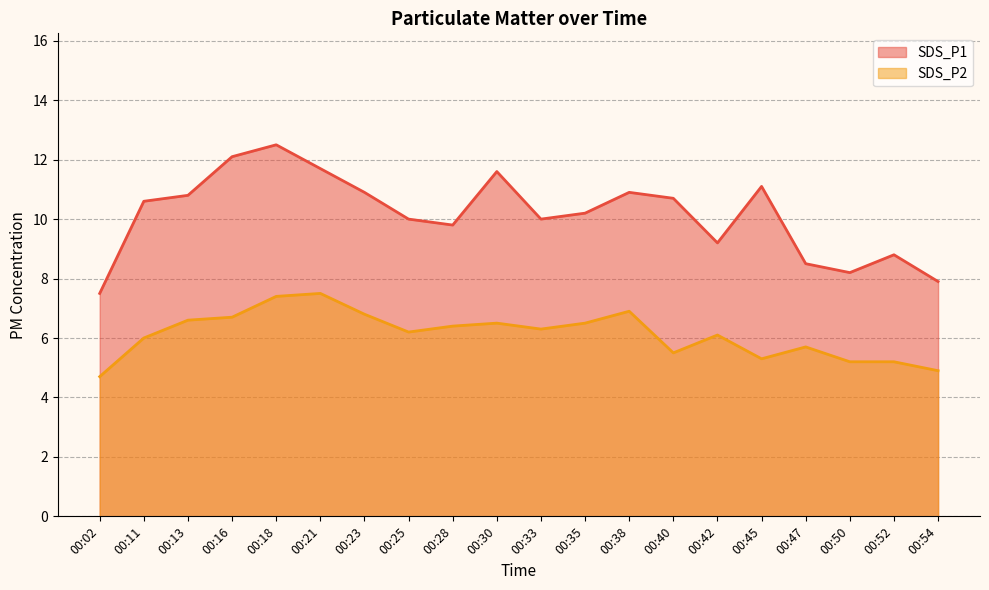

Which series has the largest range (max minus min)?

SDS_P1